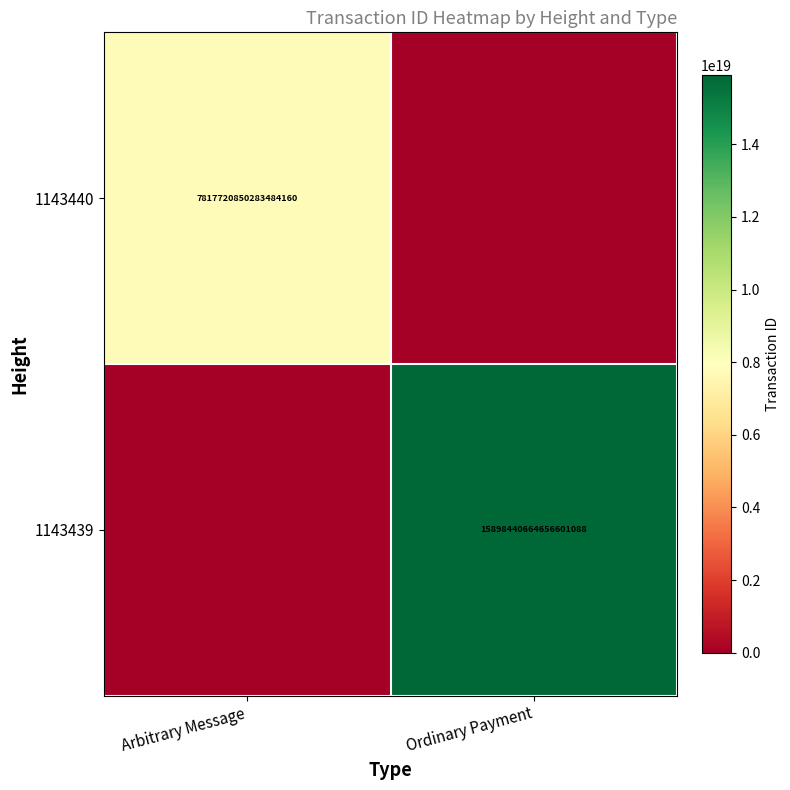

Is it true that 1143440 equals 7817720850283484160 at Arbitrary Message?

True